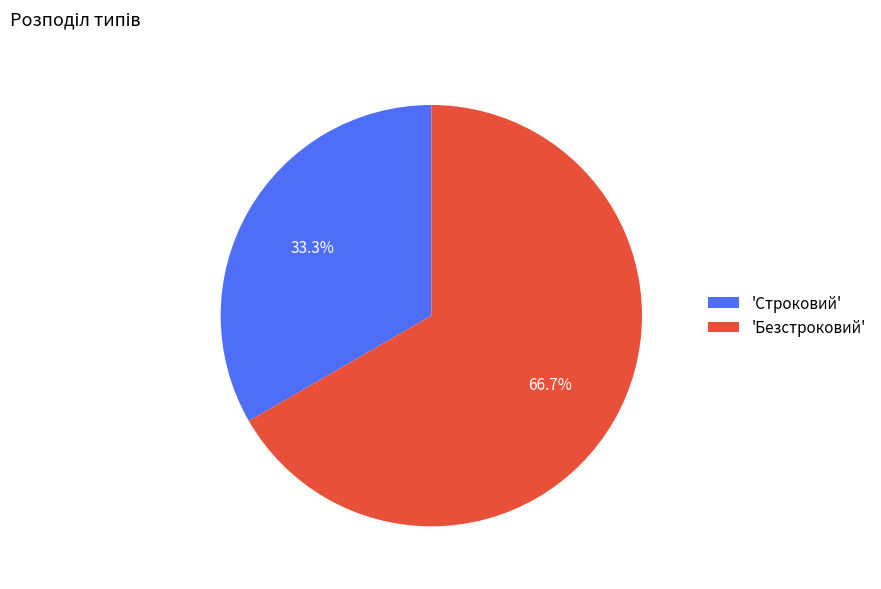

How many segments does this pie chart have?

2